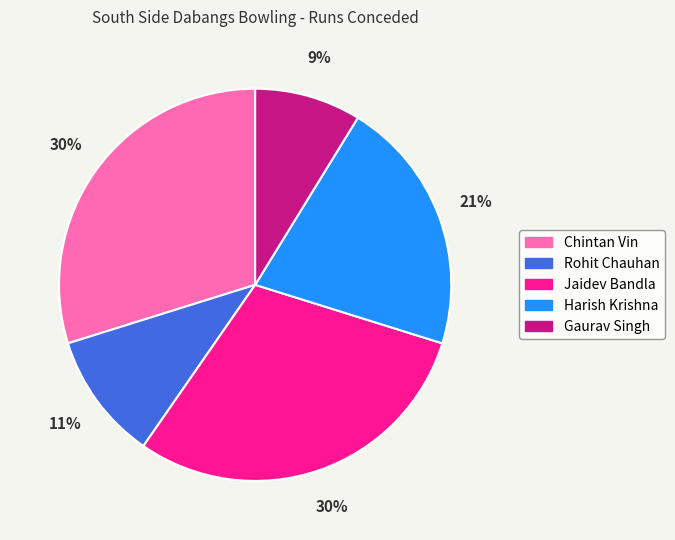

To the nearest percent, what is the average slice percentage?

20%